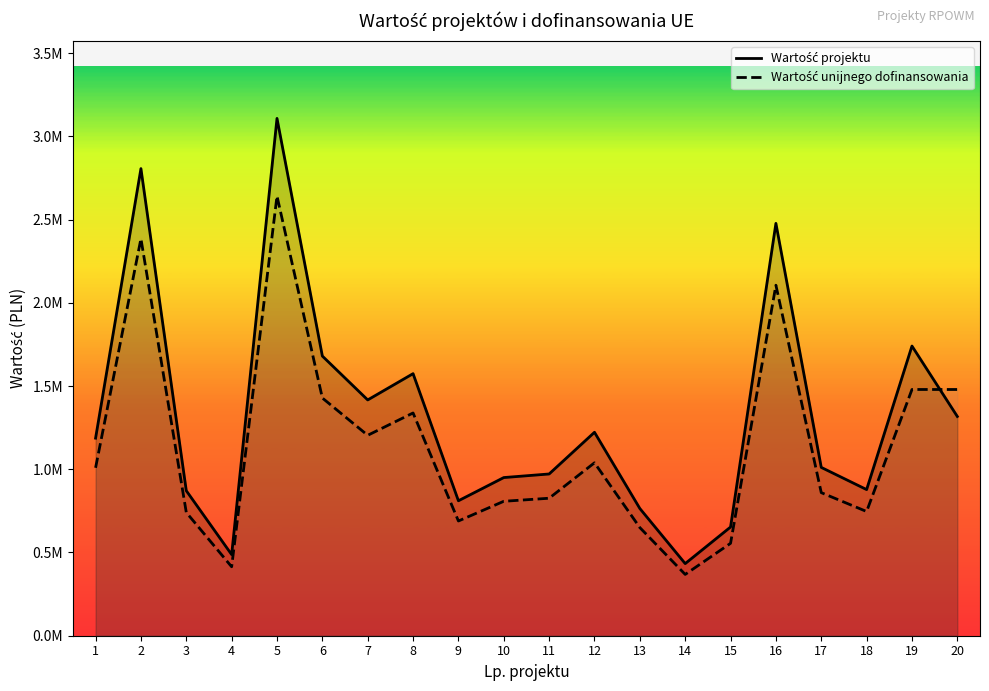

How many interior local valleys does the Wartość projektu series have?

5